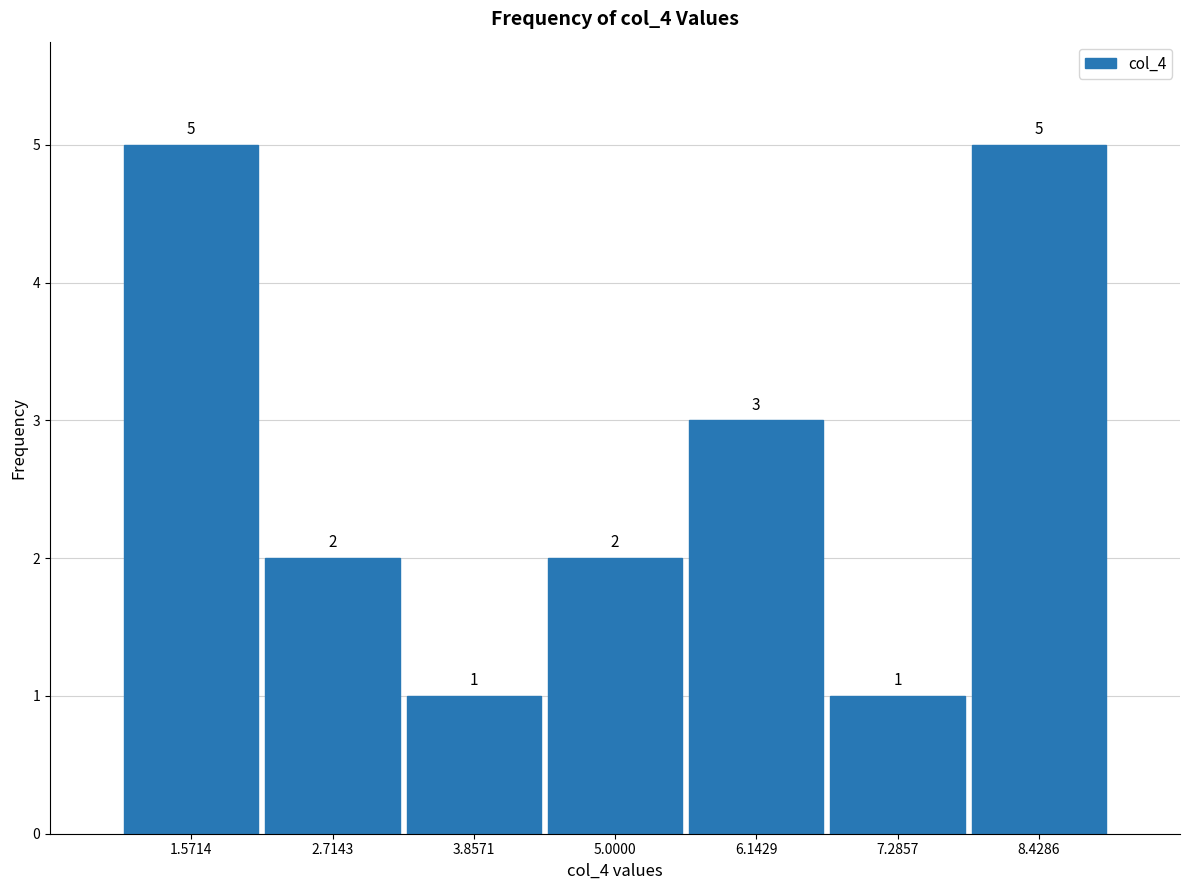

Reading left to right, list every bar in this chart as the range it spans on the x-axis followed by its height. The bar edges are not printed on the chart, so give them approximately, as read against the axis.

1.0 to 2.2: 5
2.2 to 3.2: 2
3.2 to 4.4: 1
4.4 to 5.6: 2
5.6 to 6.8: 3
6.8 to 7.8: 1
7.8 to 9.0: 5